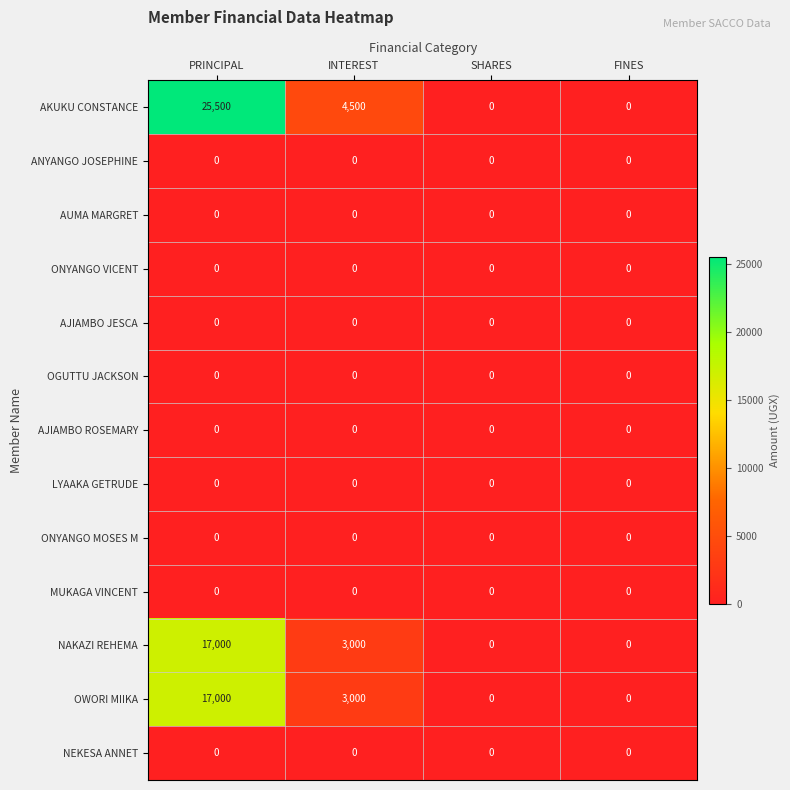

What is the highest value of the OWORI MIIKA series?

17000